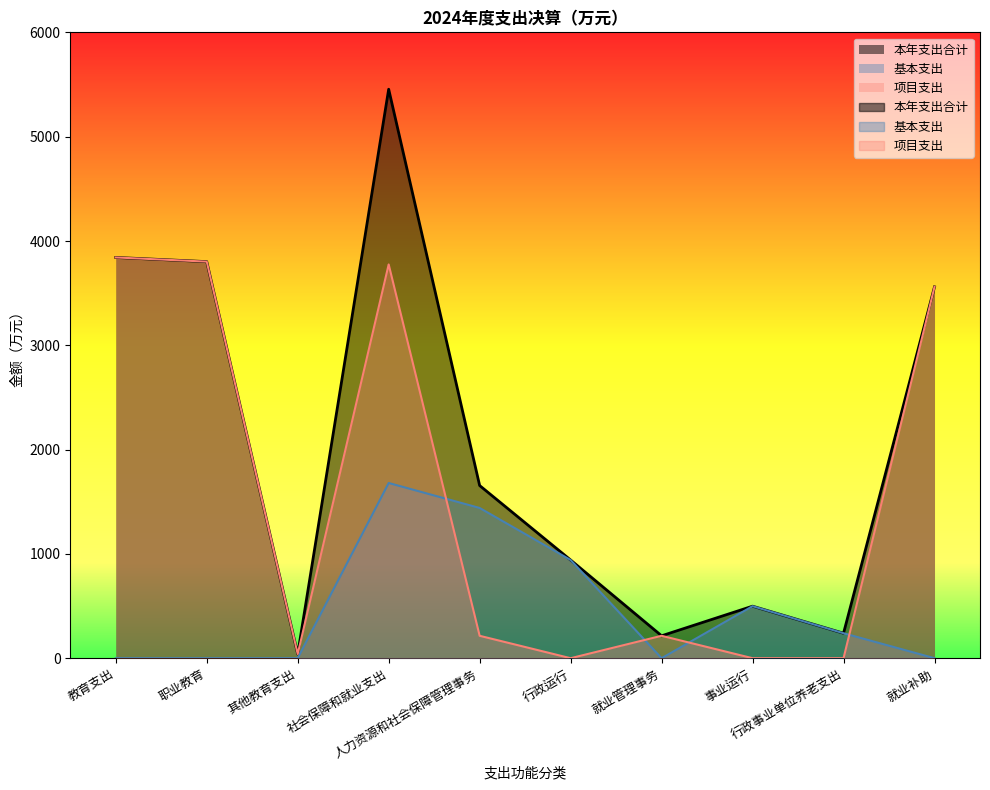

How many positive values does the 项目支出 series have?

7